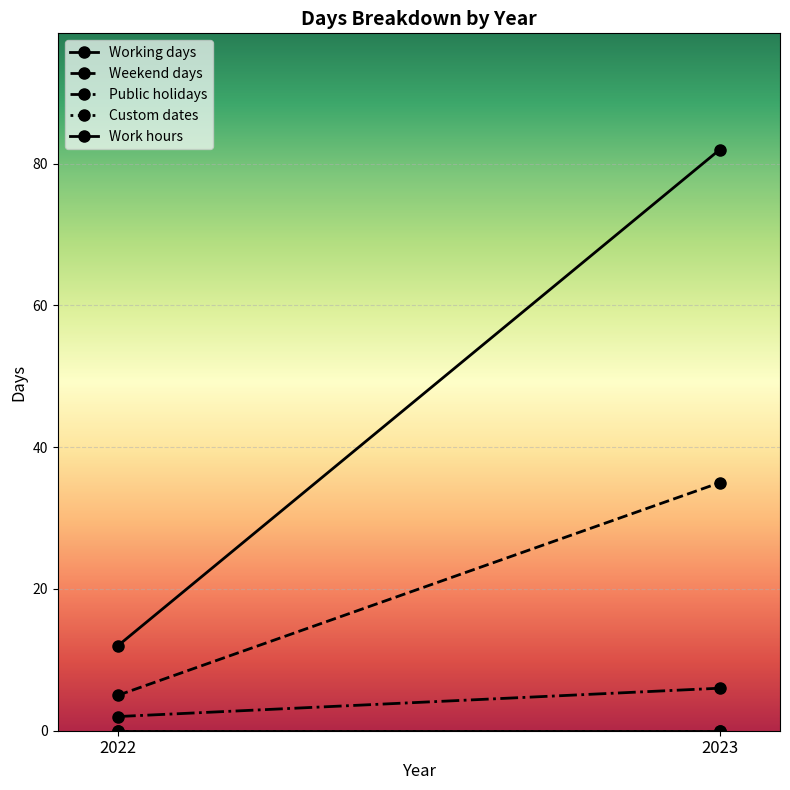

Which series changed the most between 2022 and 2023?

Working days